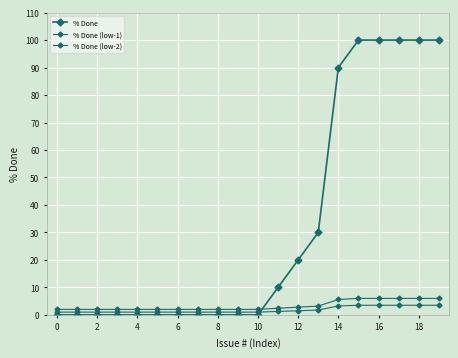

How many distinct data groups are displayed?

3